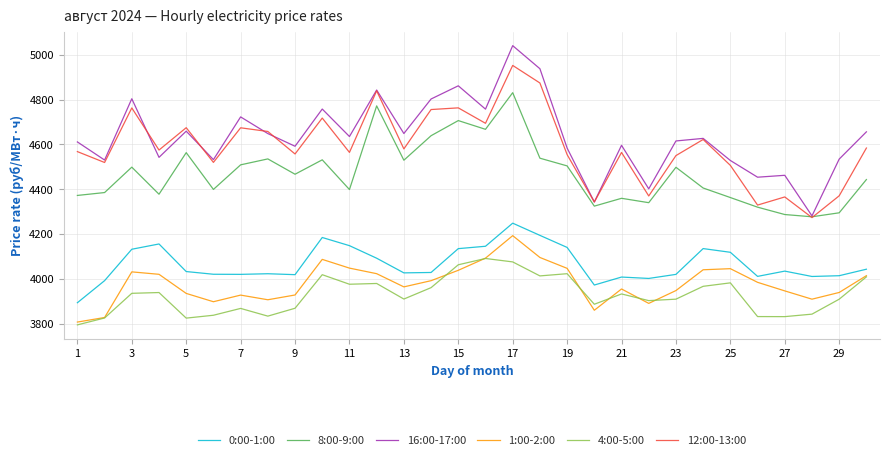

True or false: 0:00-1:00 and 8:00-9:00 intersect in this chart.

False